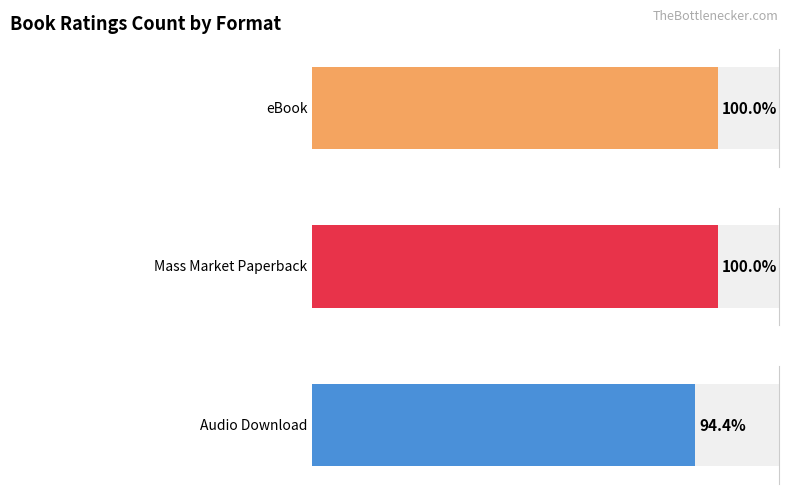

True or false: eBook has a value of 1077 at All Around The Town.

False